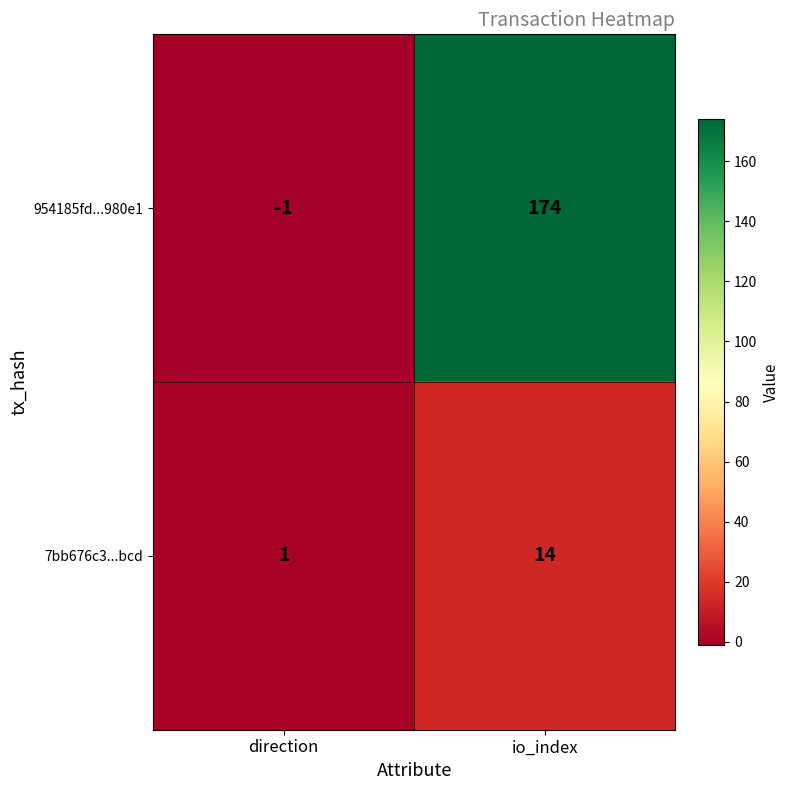

What is the sum of all 954185fd...980e1 values?

173